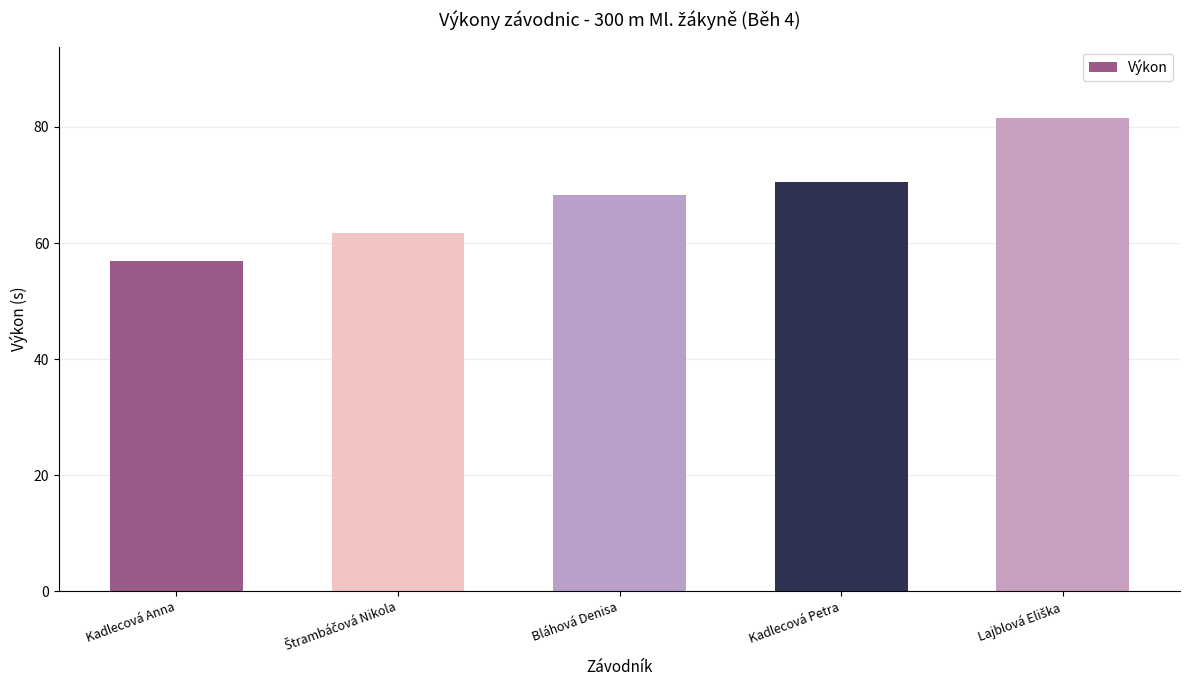

The value at Kadlecová Anna is 33.2. True or false?

False